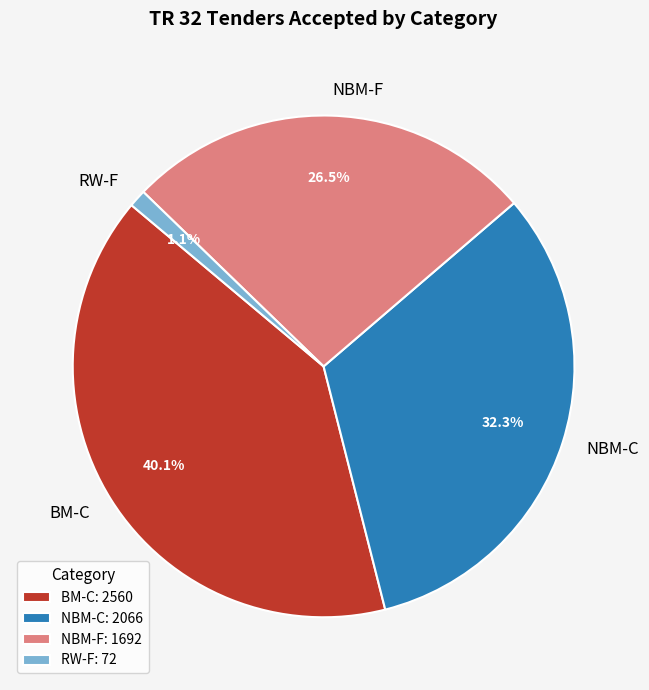

How much of the chart is everything except NBM-F?

73.5%